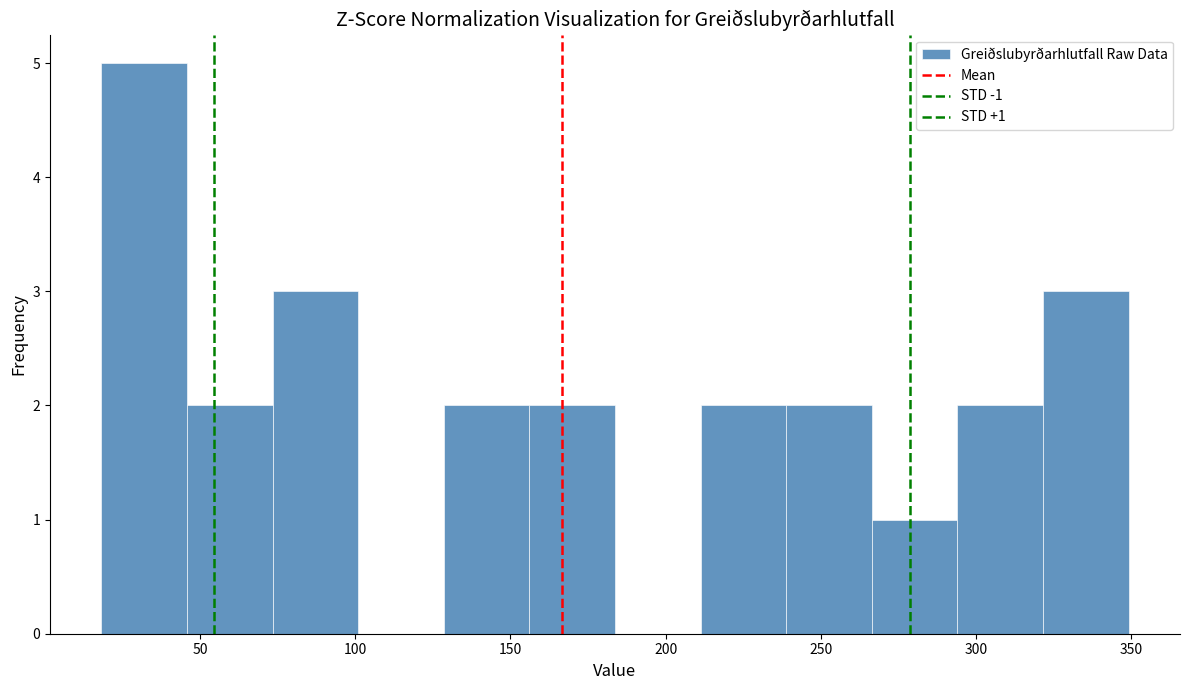

Over which range of the x-axis is the bar tallest?

20 to 45